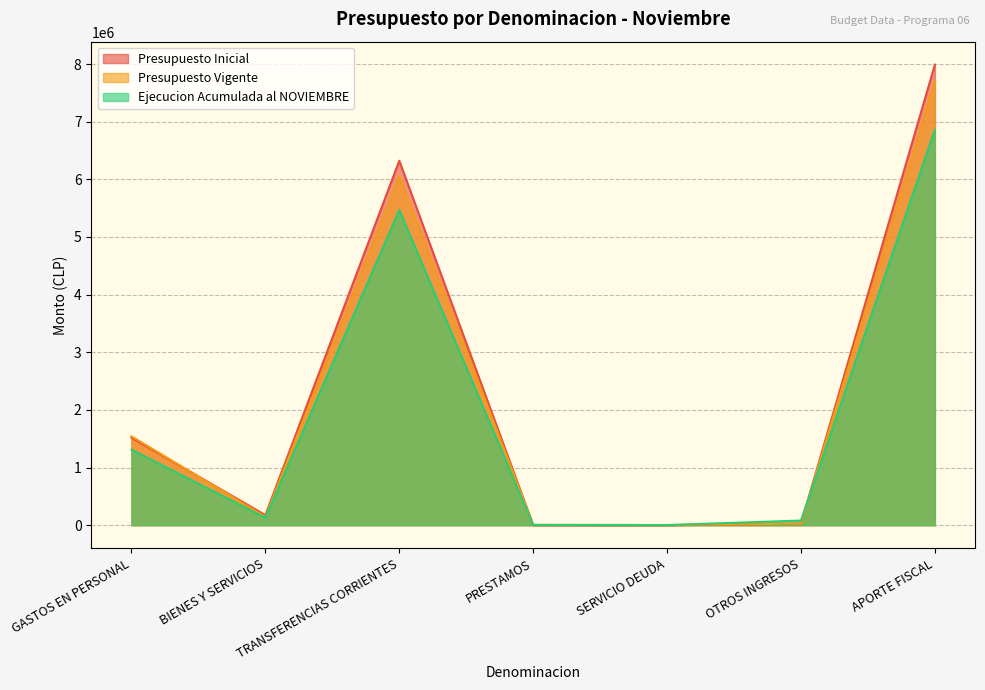

What is the total value across all series at APORTE FISCAL?

22551663